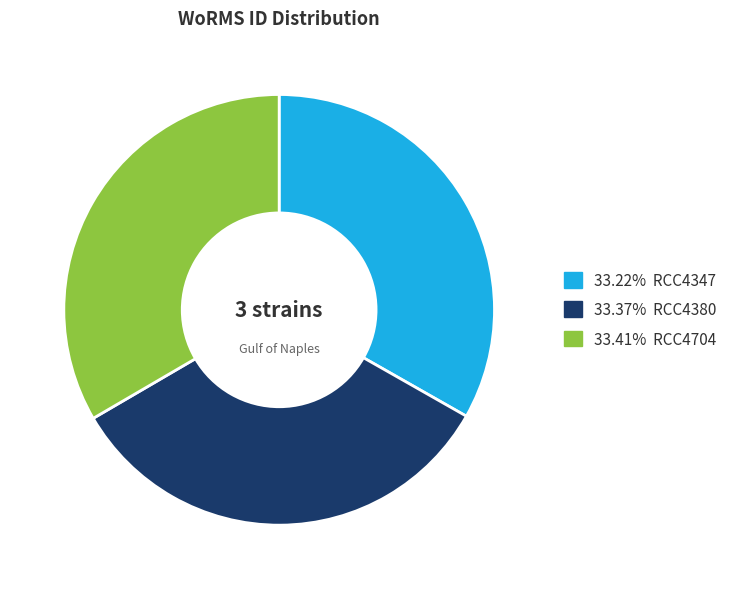

Does any single category account for the majority?

No